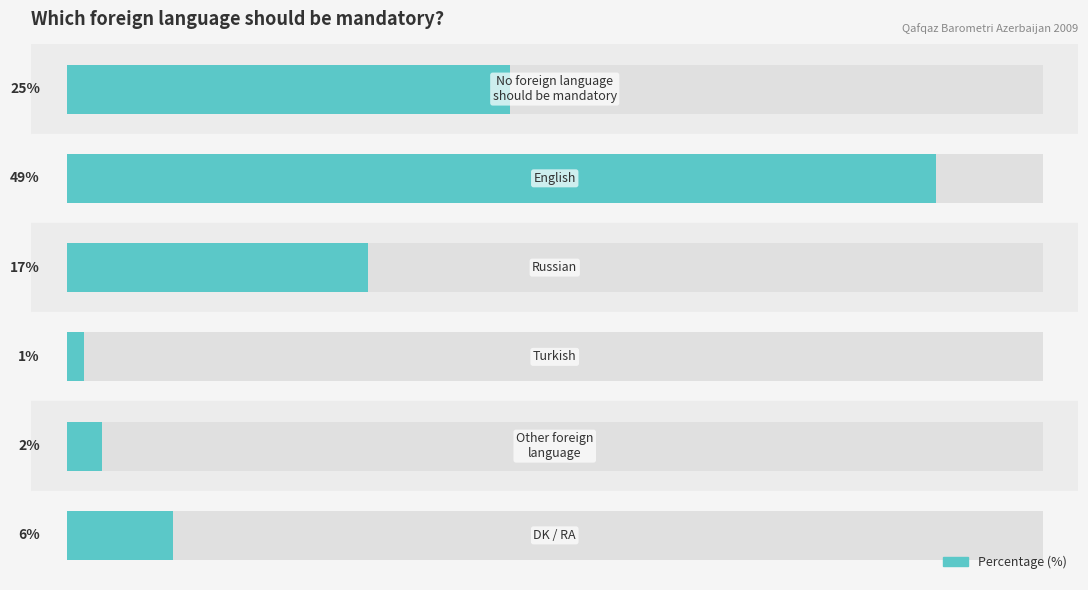

How many data points does each series have?

6